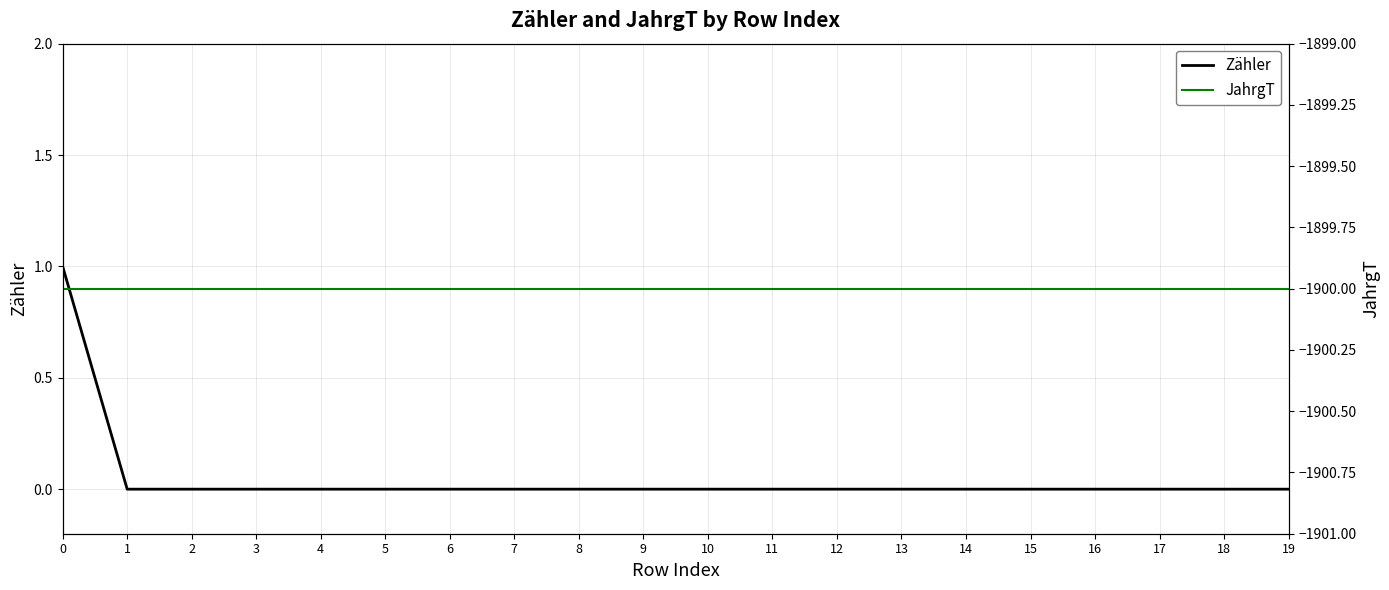

What value does the JahrgT series have at 6?

-1900